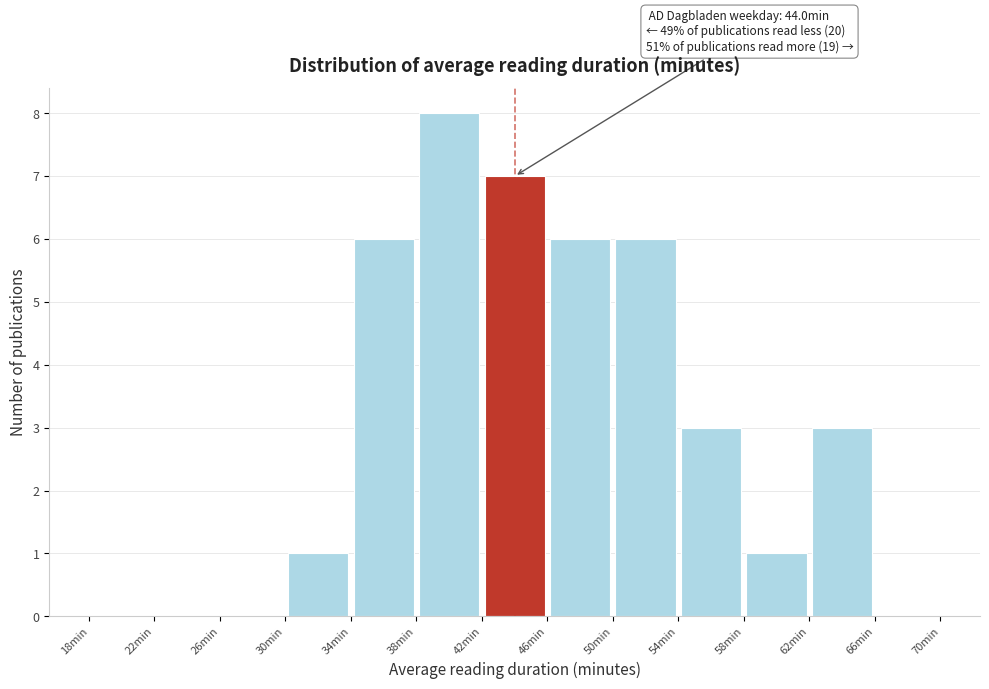

Over which range of the x-axis is the bar tallest?

38 to 42